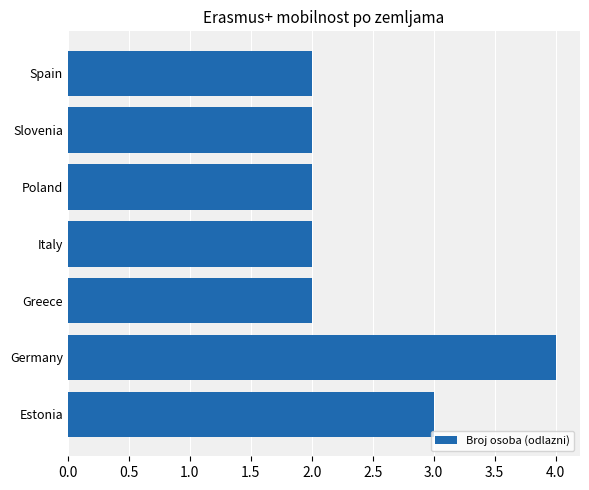

True or false: the data shows 4 at Germany.

True